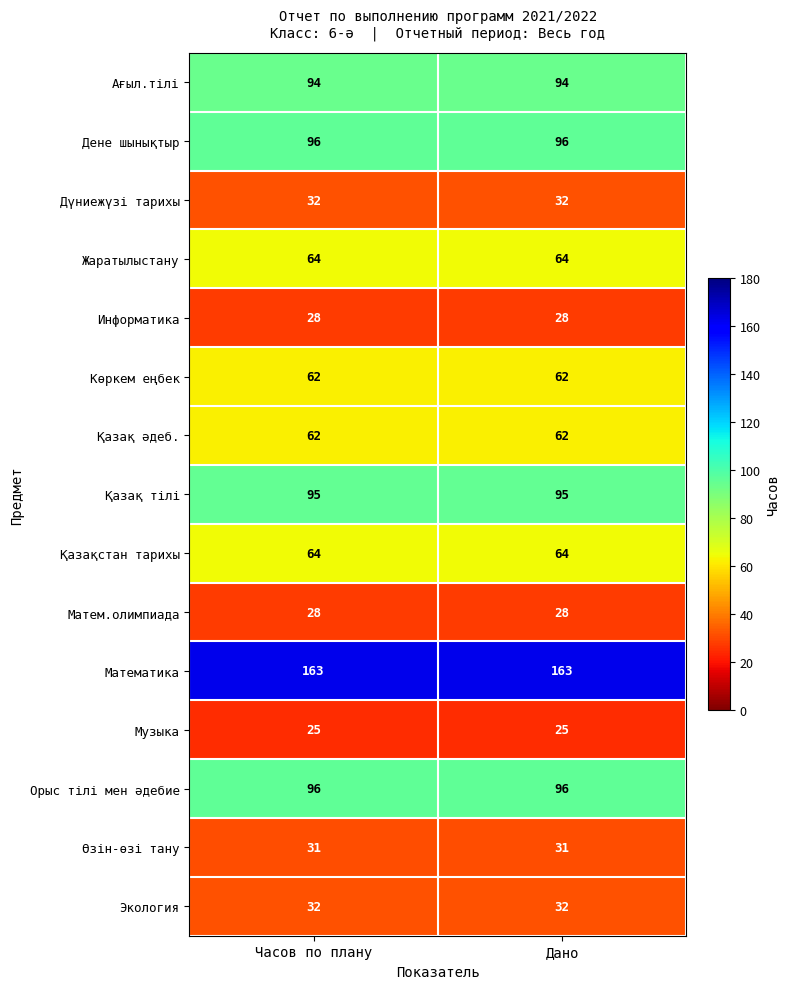

The value of Информатика at Часов по плану is 28. True or false?

True